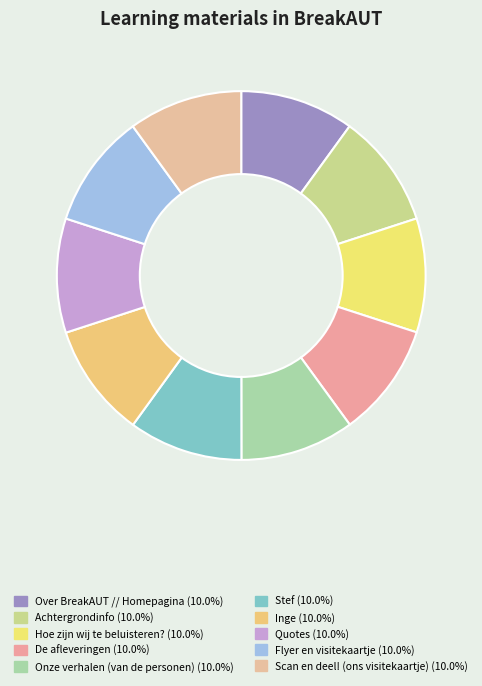

How much of the chart is everything except De afleveringen?

90.0%